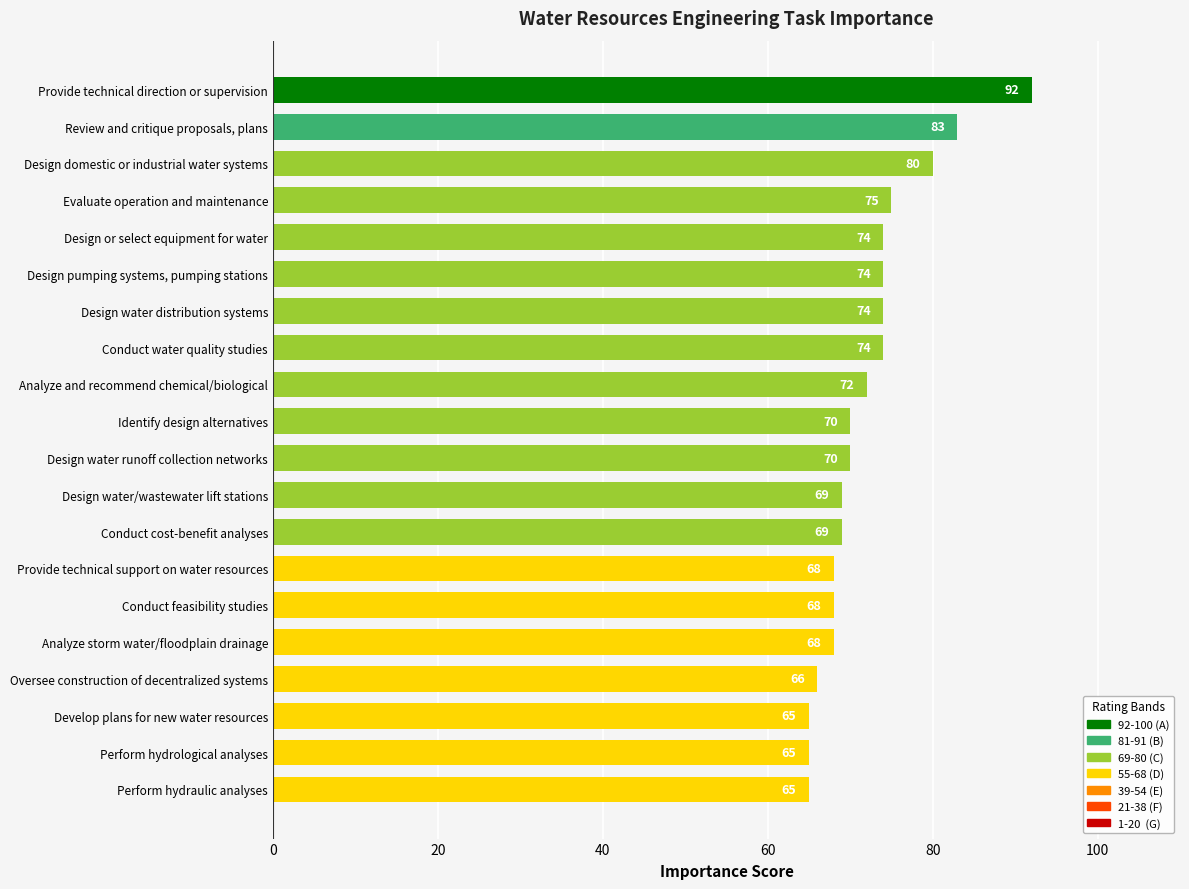

Is it true that the value at Conduct feasibility studies is 68?

True